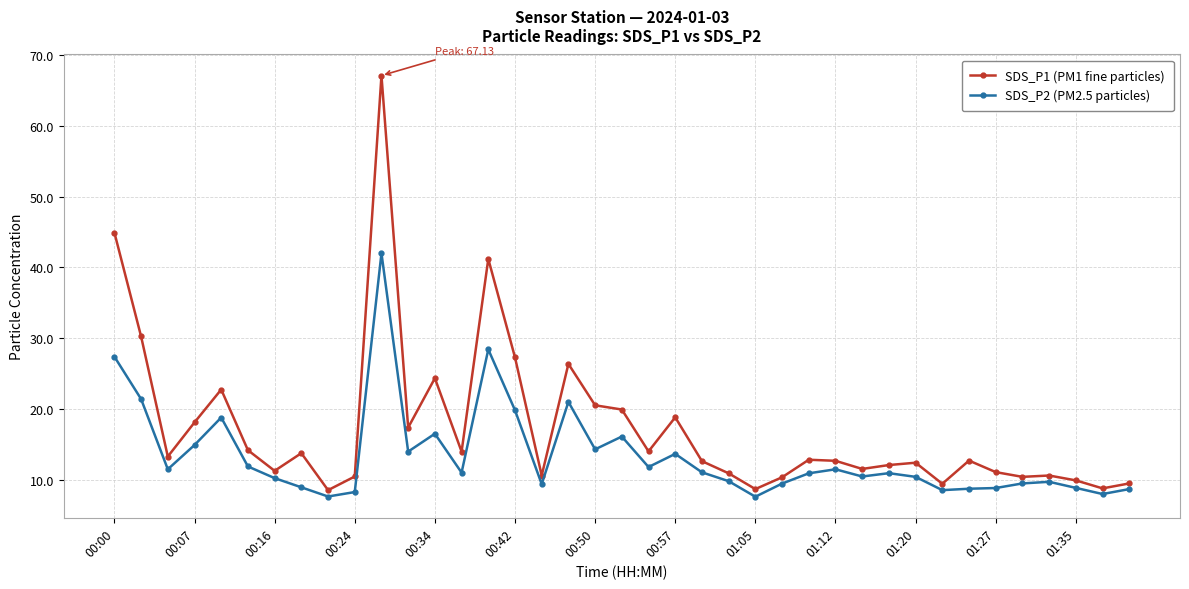

True or false: SDS_P1 (PM1 fine particles) has more than 2 interior local peaks.

True